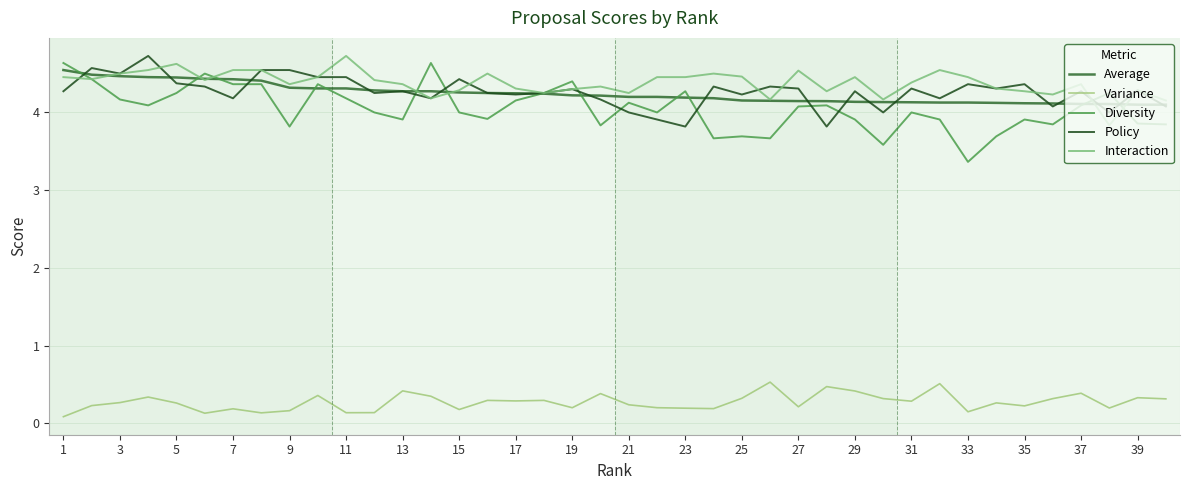

How many interior local peaks does the Variance series have?

13